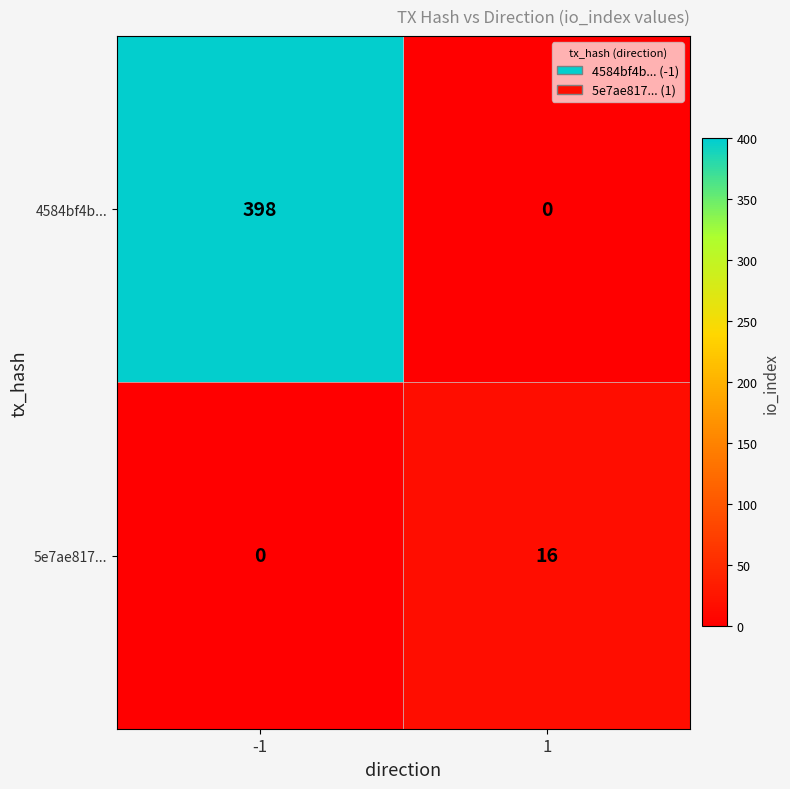

What is the highest value of the 5e7ae817... series?

16